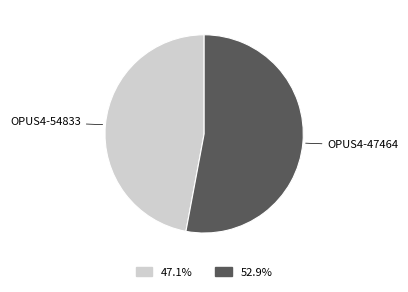

Is there a majority slice in this chart?

Yes